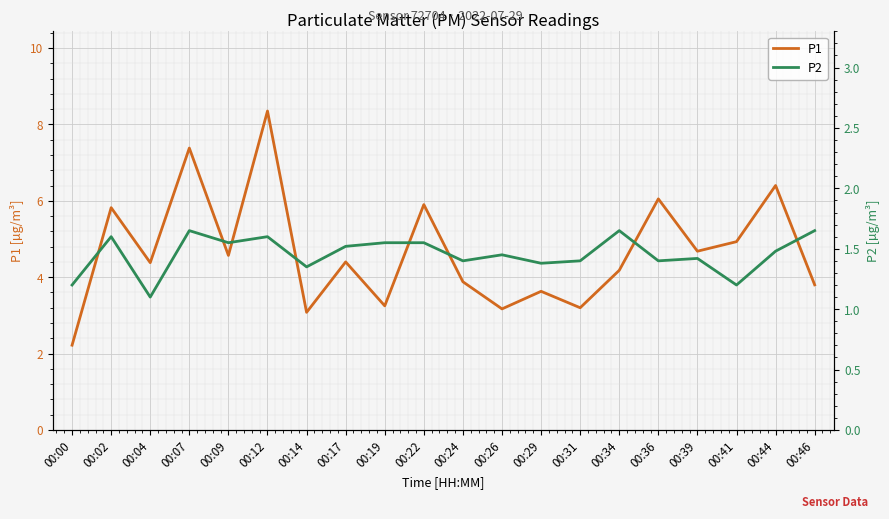

What is the value of the P1 point at the 8th from the left?

4.4